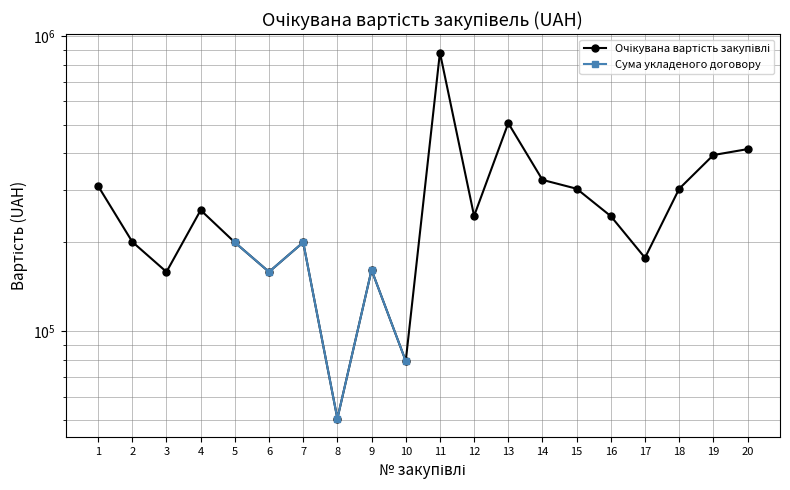

At which category is the sum across all series the highest?

7